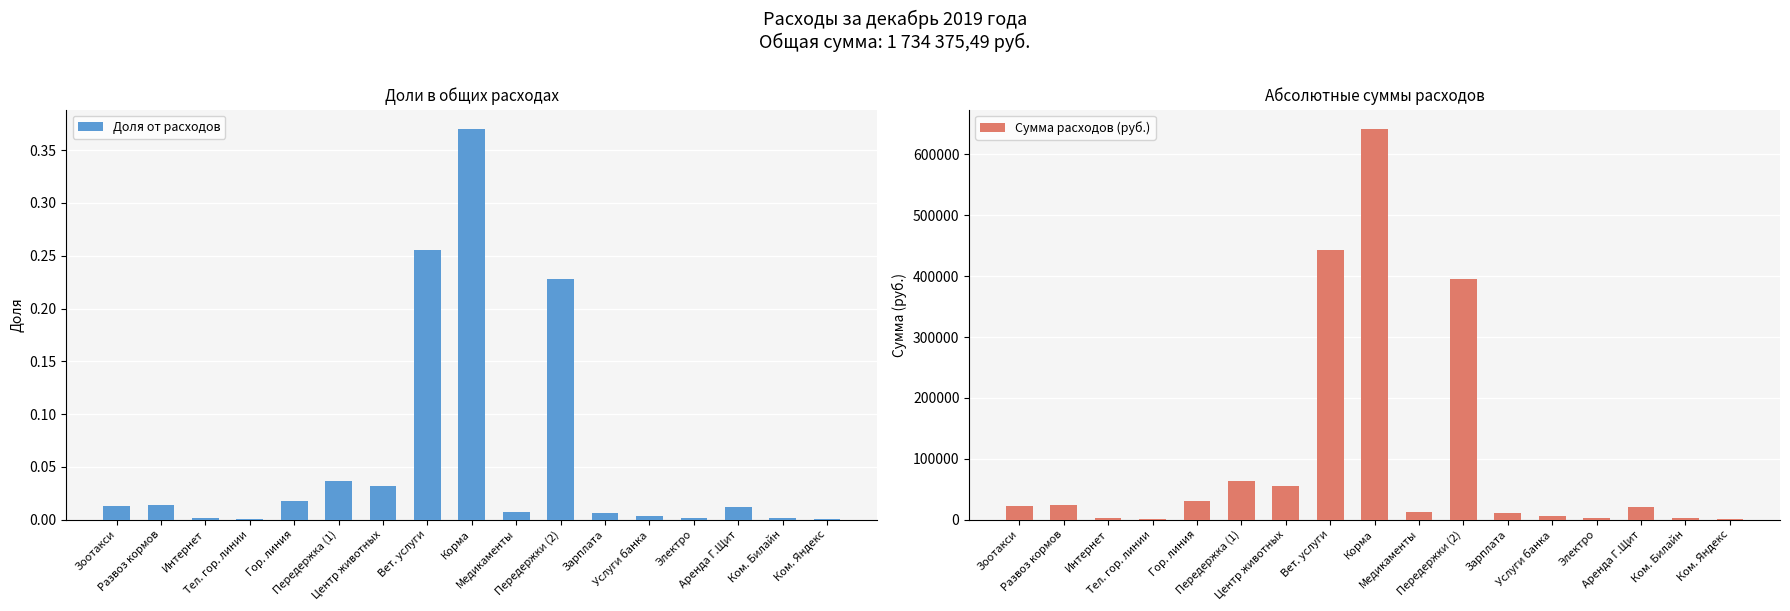

What is the sum of the Сумма расходов (руб.) values at Центр животных and Интернет?

56750.0